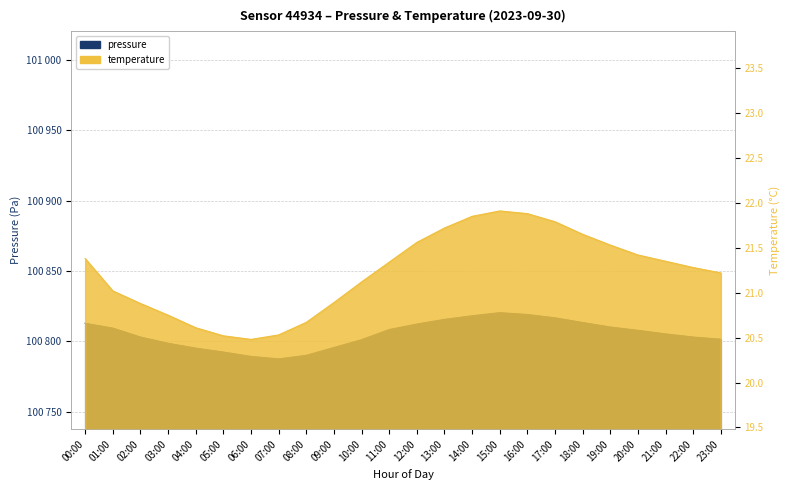

What position from the right is 04:00?

20